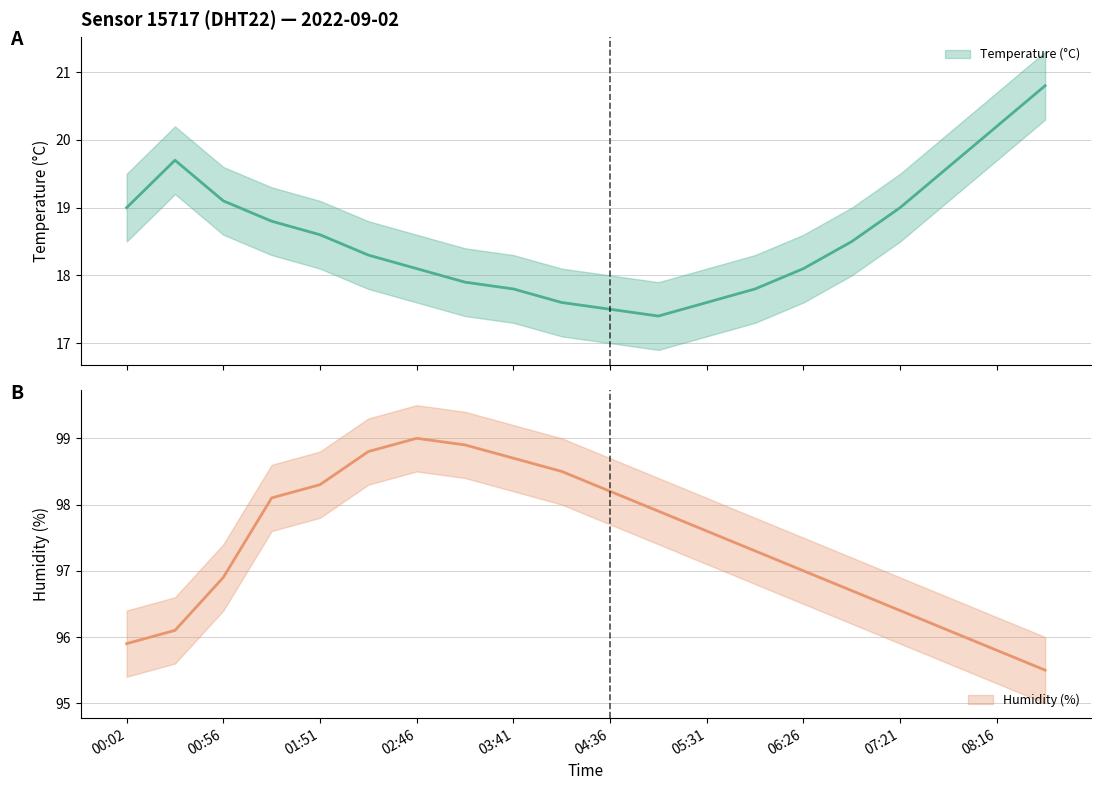

Rank the series at 00:02 from lowest to highest value.

temperature, humidity